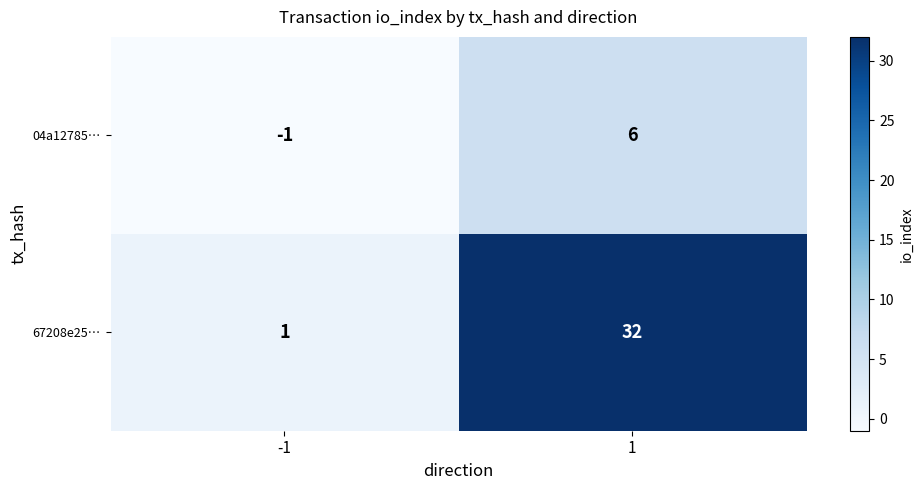

Which series changed the most between -1 and 1?

67208e25…